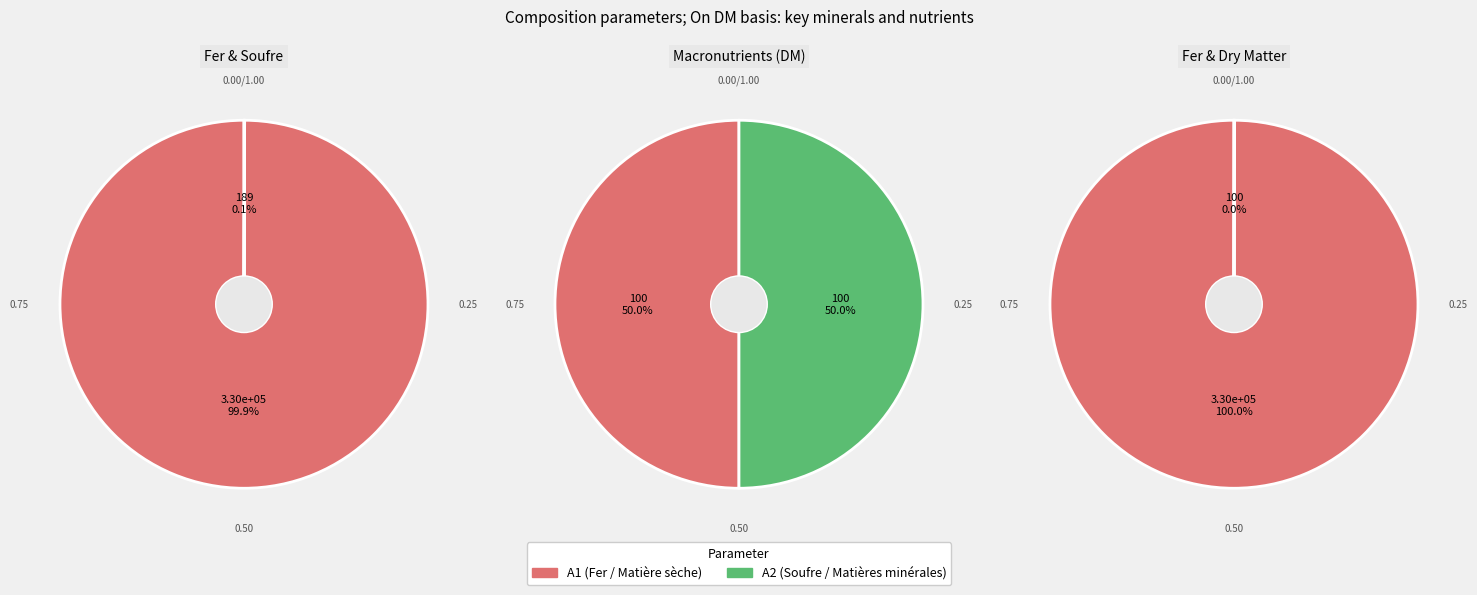

To the nearest percent, what percentage of the pie is Fer?

100%